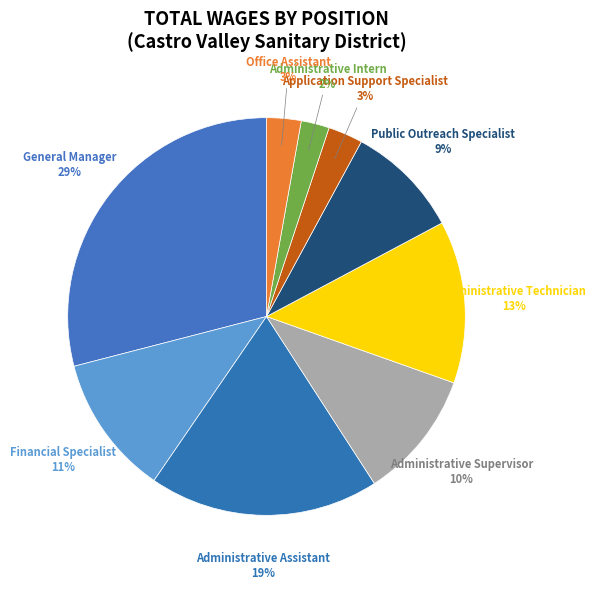

Does Administrative Supervisor represent more than half of the total?

No